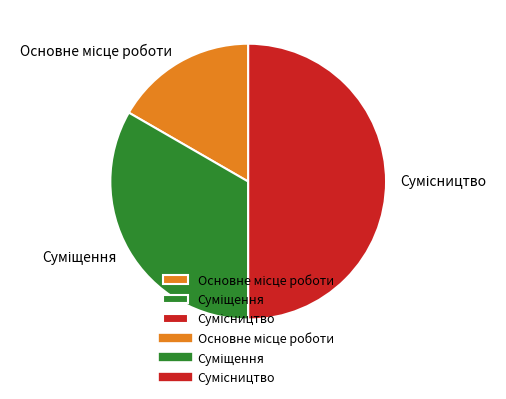

To the nearest percent, what is the average slice percentage?

33%